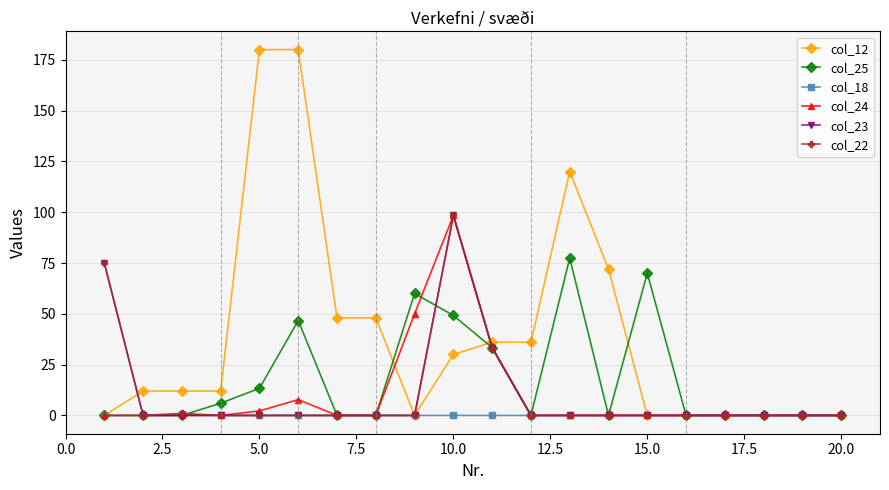

Count the number of data series in this chart.

6